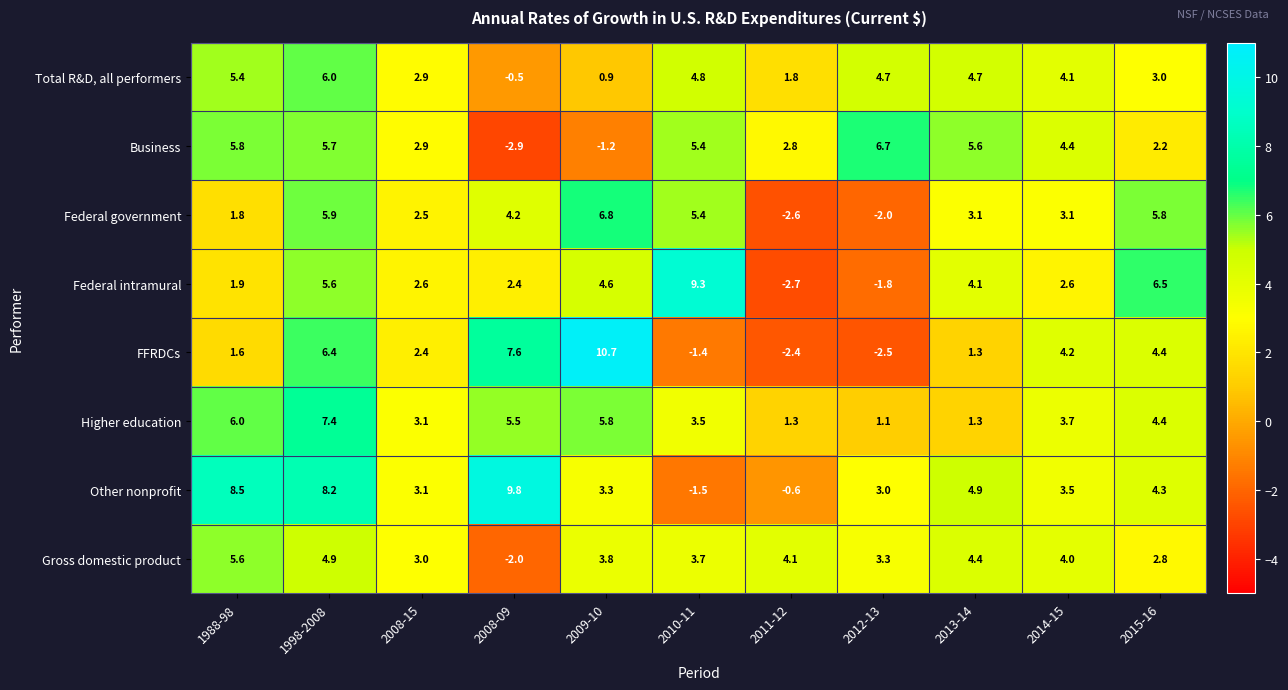

At which label is Gross domestic product closest to 1?

2015-16